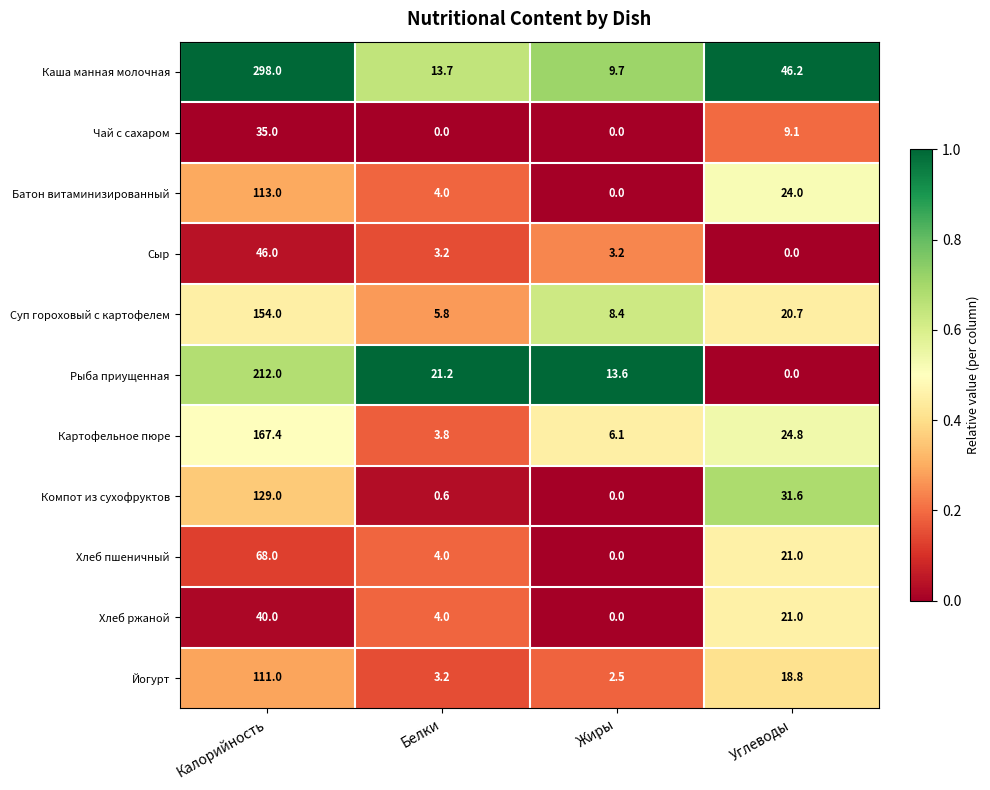

Which category has the highest value across all series?

Калорийность